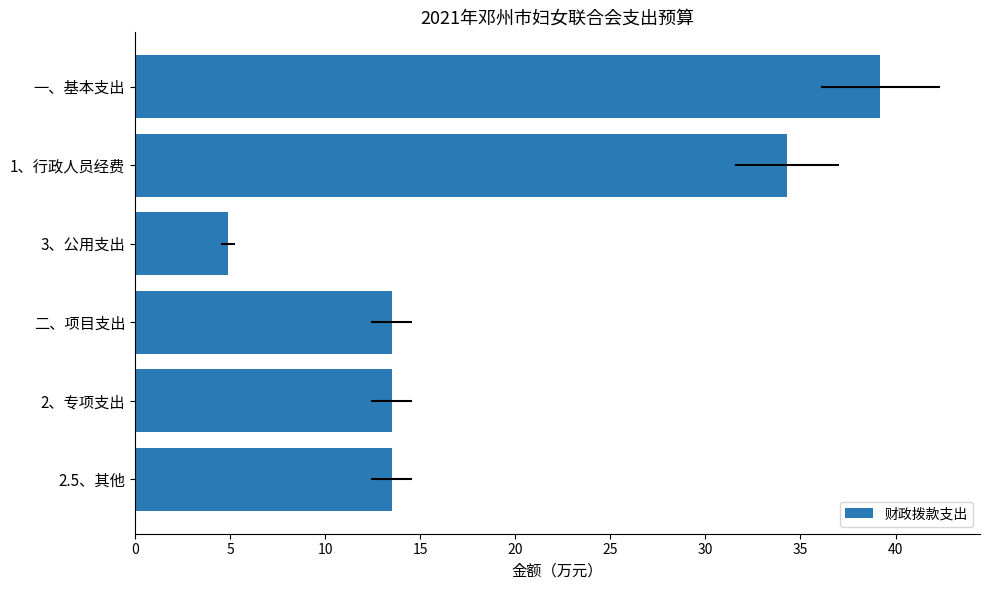

Are the bars grouped side by side (vs. stacked)?

No